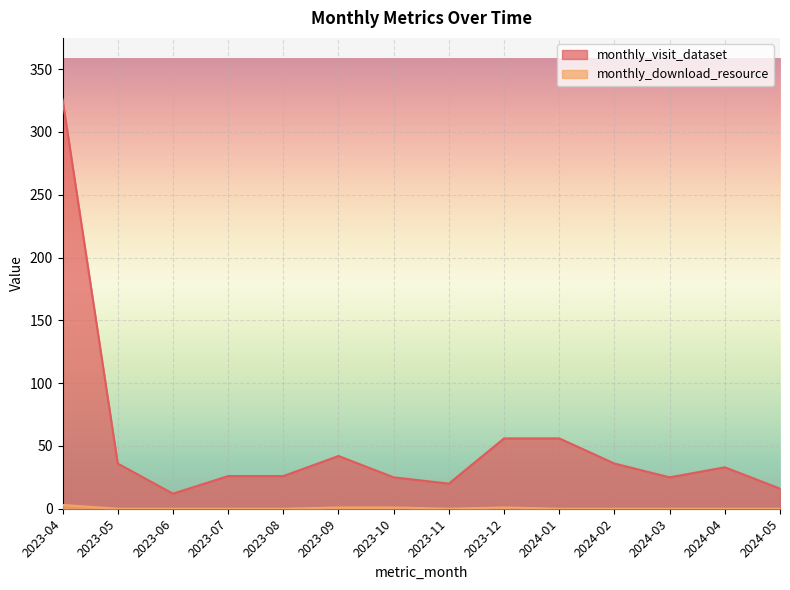

True or false: monthly_download_resource and monthly_visit_dataset intersect in this chart.

False